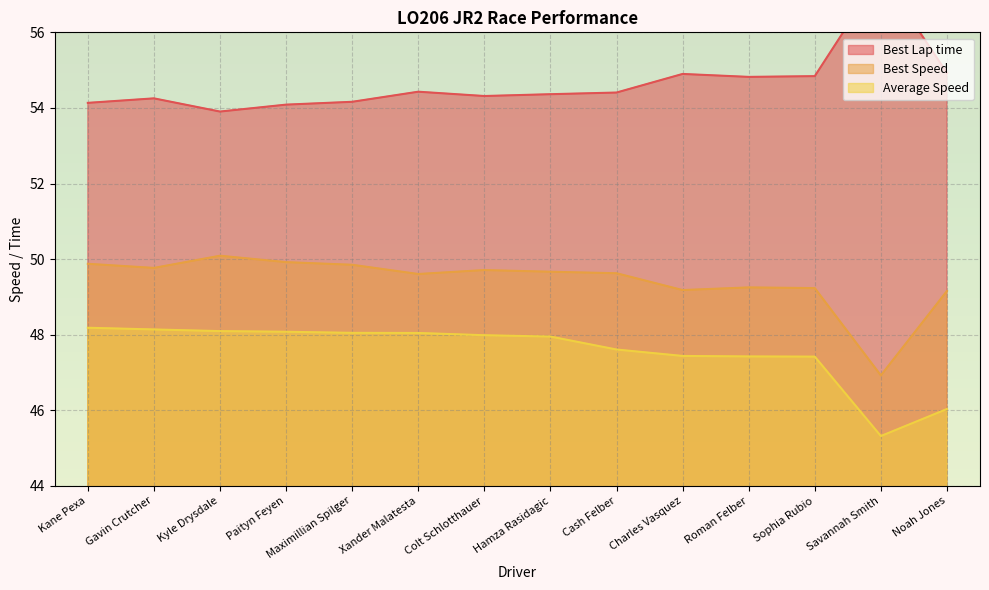

What position from the left is Sophia Rubio?

12